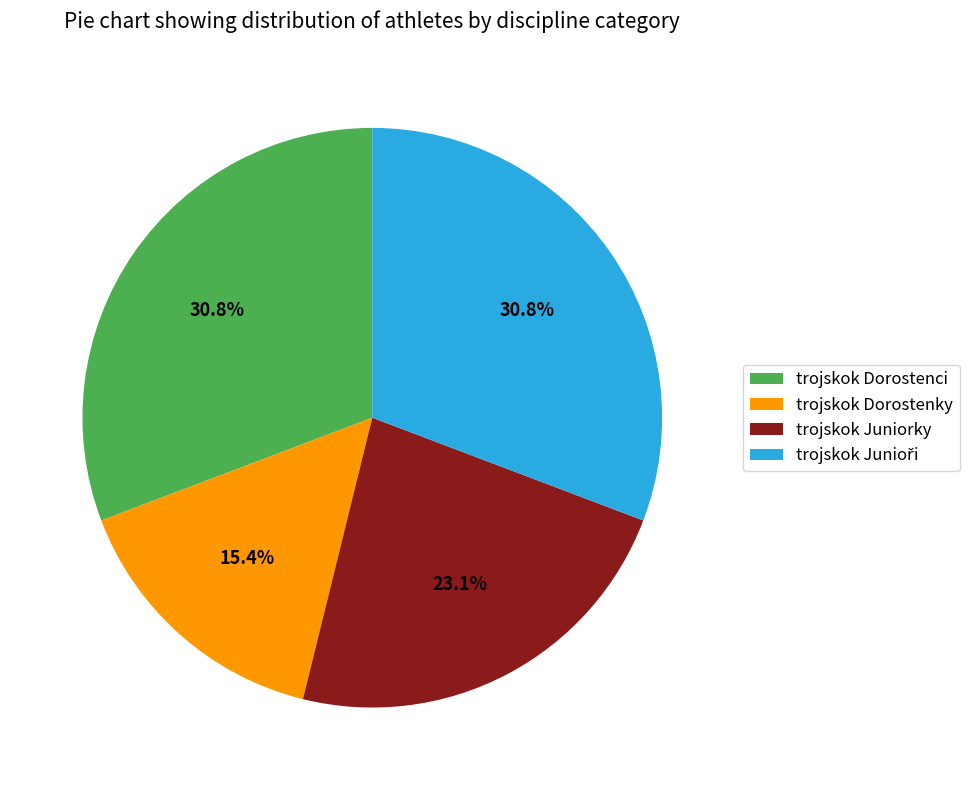

What is the ratio of the value at trojskok Dorostenky to the value at trojskok Juniorky?

0.7